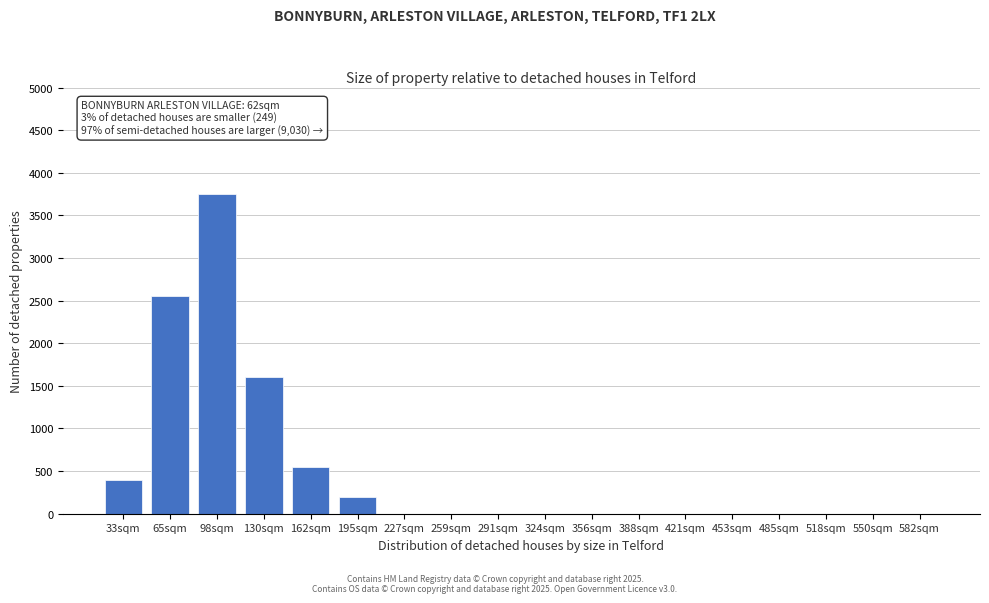

Reading right to left, transcribe all the data shown in this chart.

582sqm=0	550sqm=0	518sqm=0	485sqm=0	453sqm=0	421sqm=0	388sqm=0	356sqm=0	324sqm=0	291sqm=0	259sqm=0	227sqm=0	195sqm=200	162sqm=550	130sqm=1600	98sqm=3750	65sqm=2550	33sqm=400